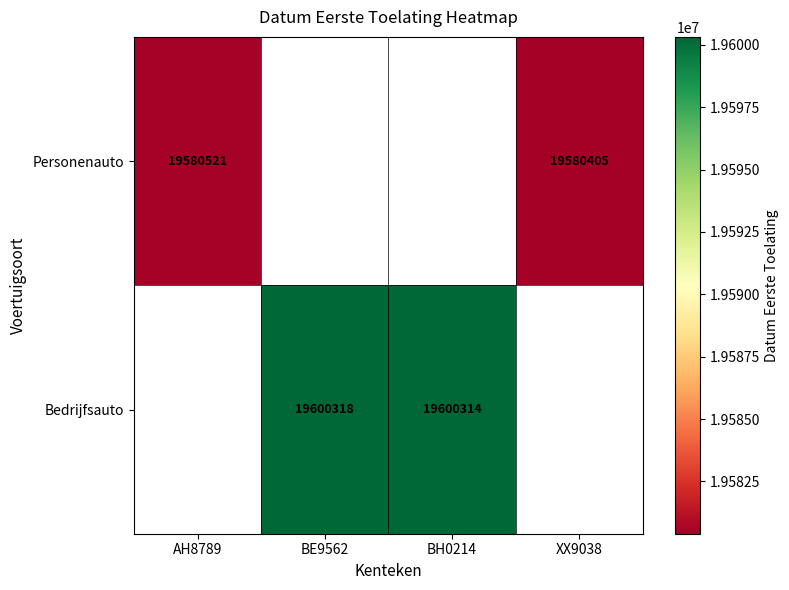

At how many categories does at least one series exceed 19587753?

2